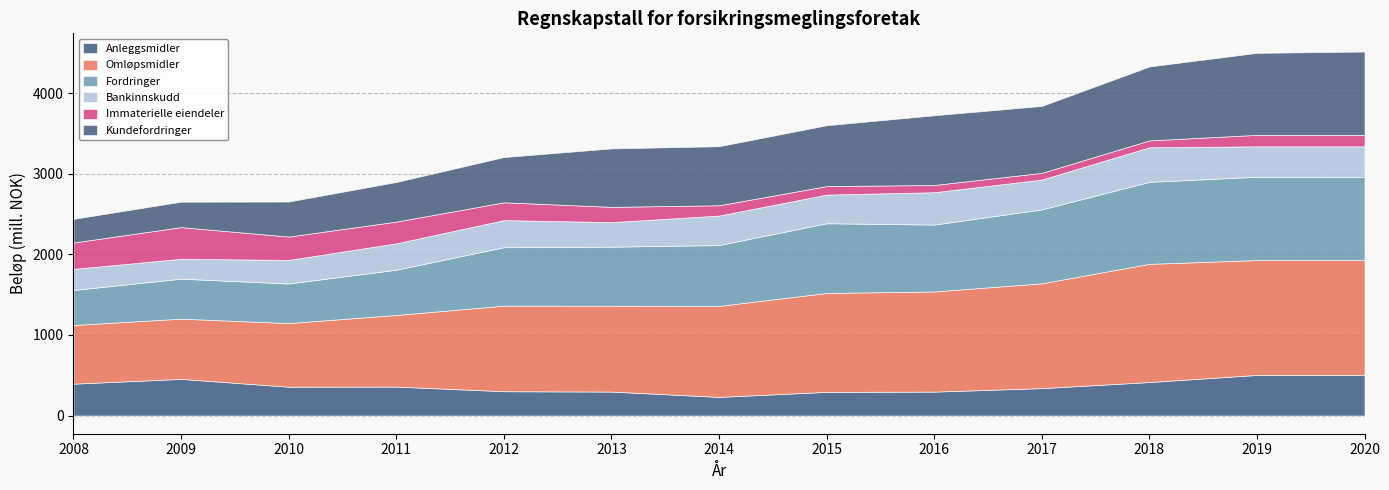

True or false: Immaterielle eiendeler and Kundefordringer cross at least once.

True